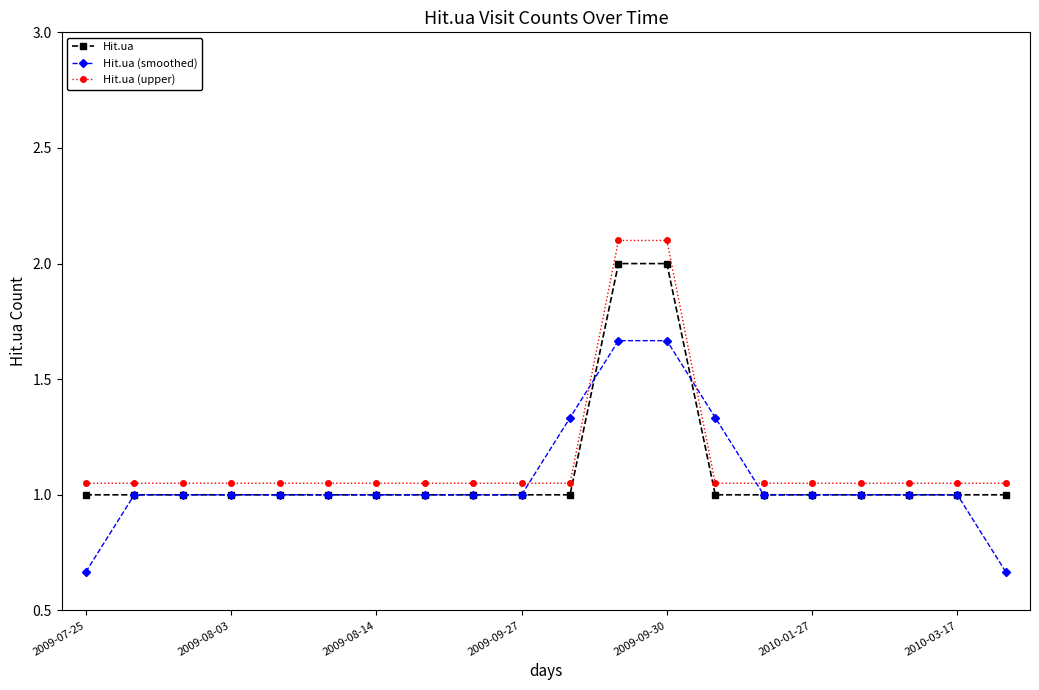

Which series has the largest total across all categories?

Hit.ua (upper)